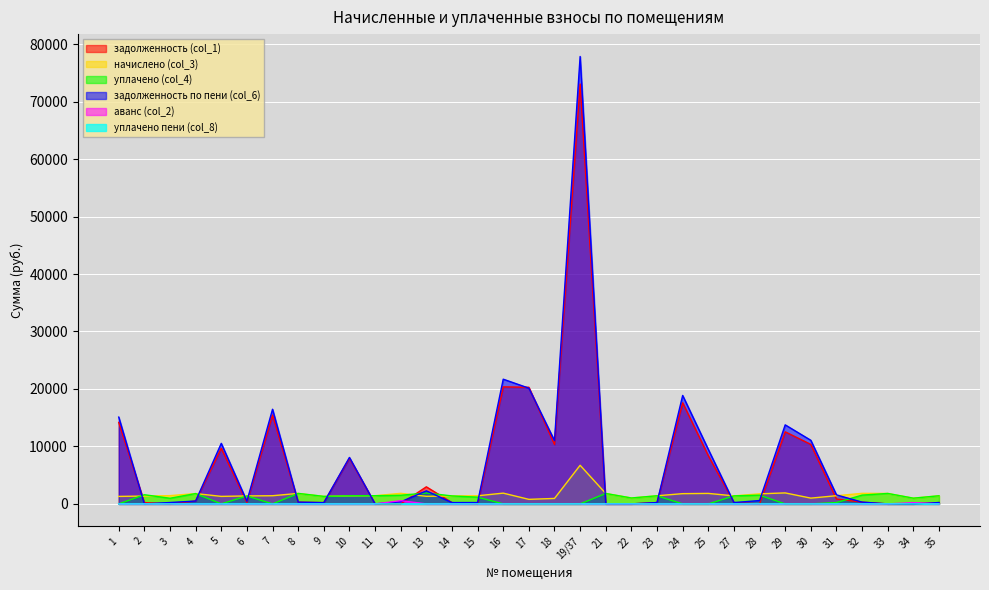

In задолженность (col_1), how many points are lower than both neighbors (excluding endpoints)?

6